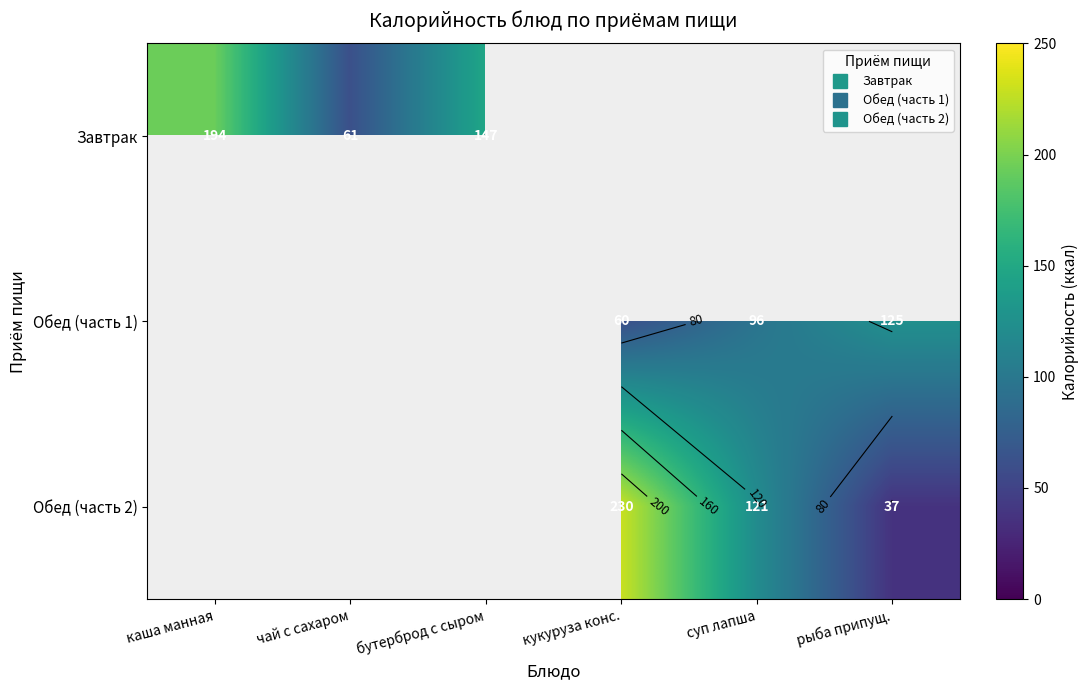

What is the maximum value shown in the chart?

230.0